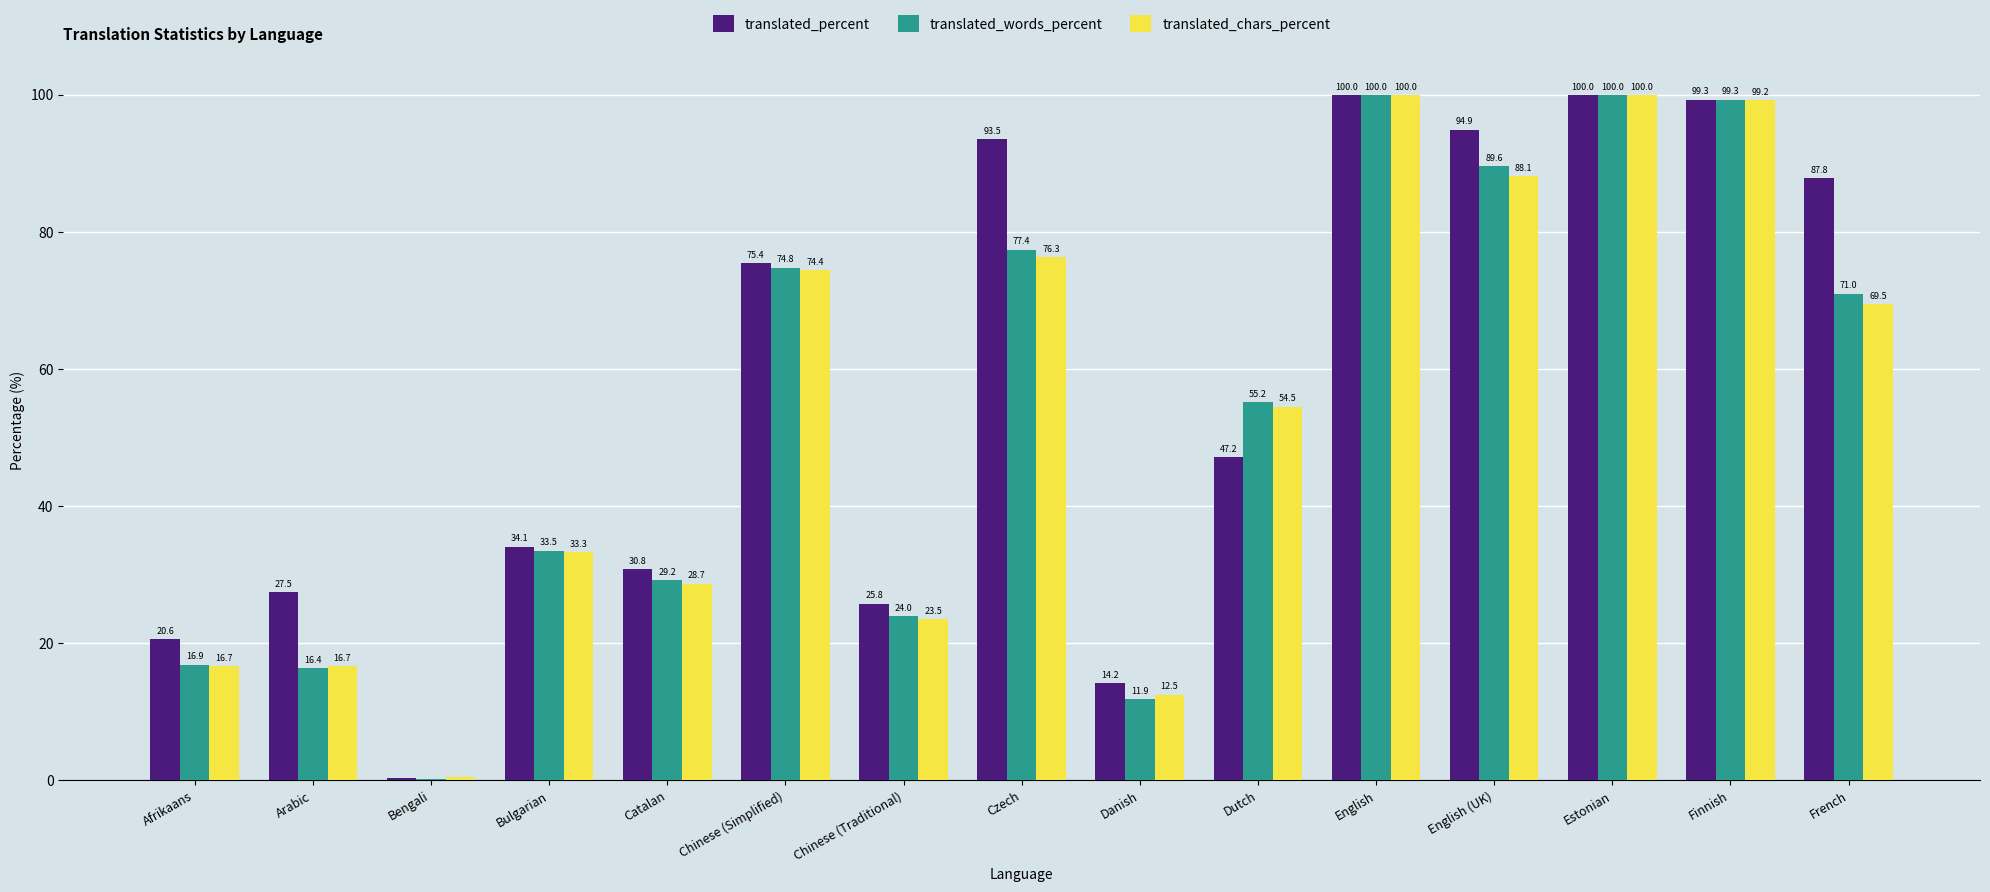

What is the greatest value displayed?

100.0